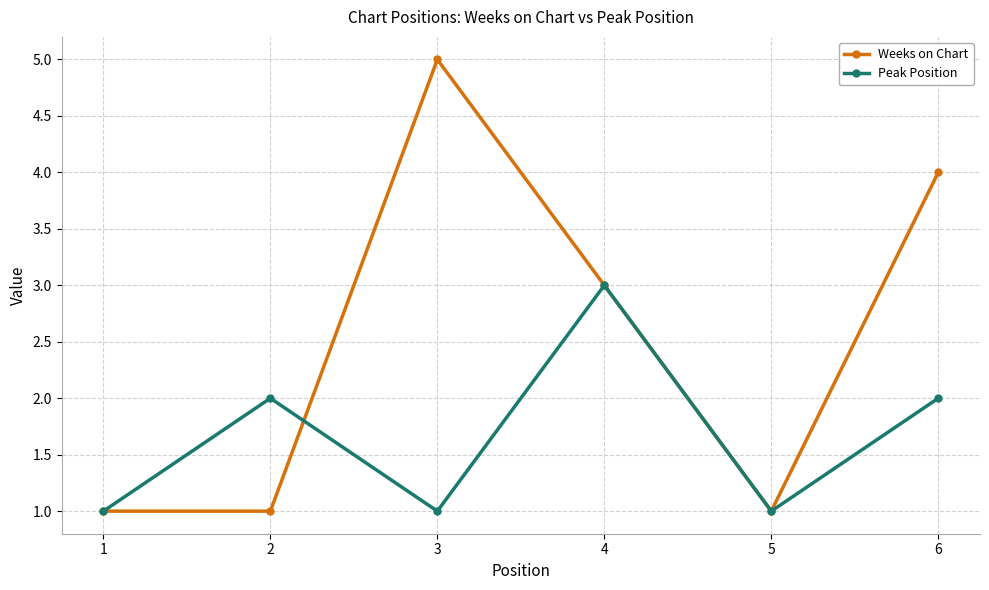

What is the average value of the Peak Position series?

2